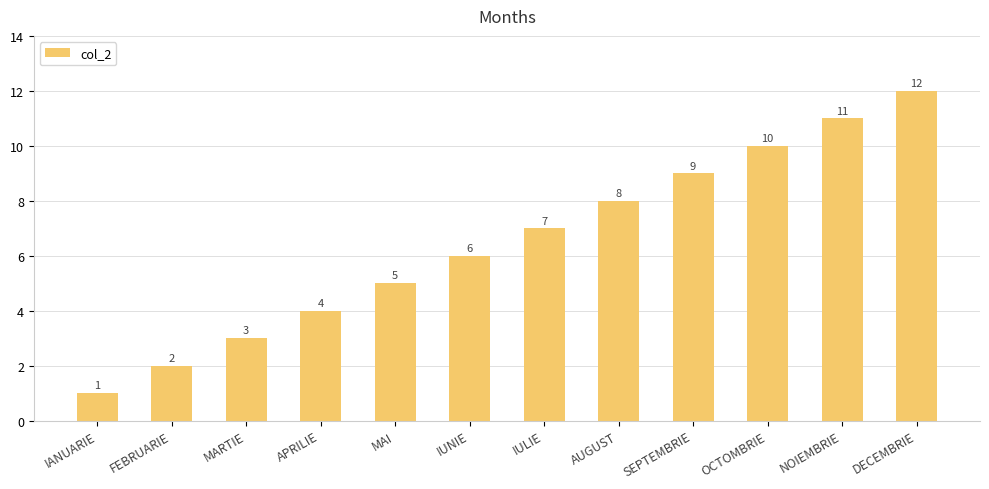

Approximately how many times larger is the value at OCTOMBRIE compared to APRILIE?

2.5